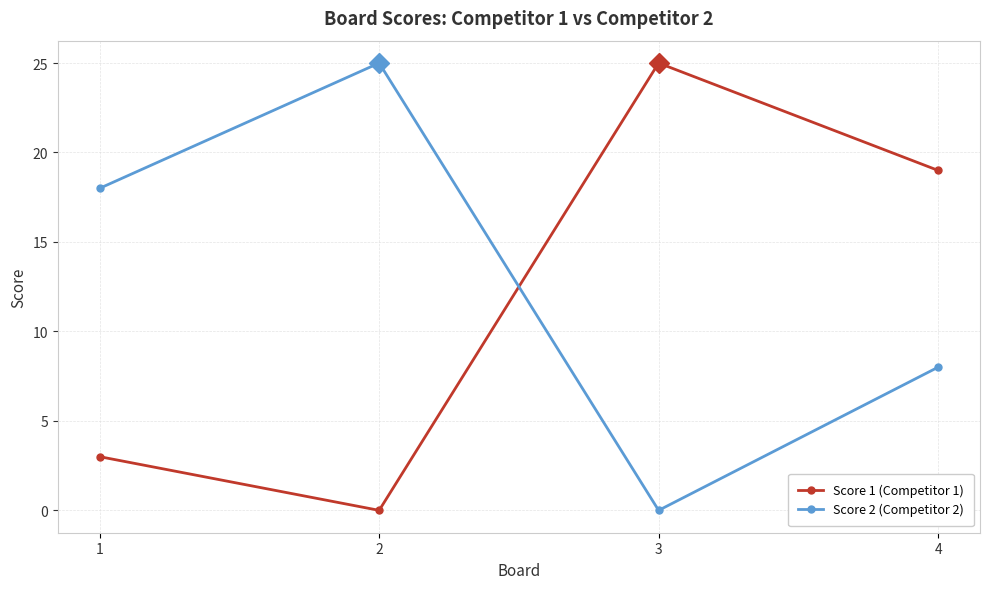

Where is Score 1 (Competitor 1) nearest to the value 12?

4